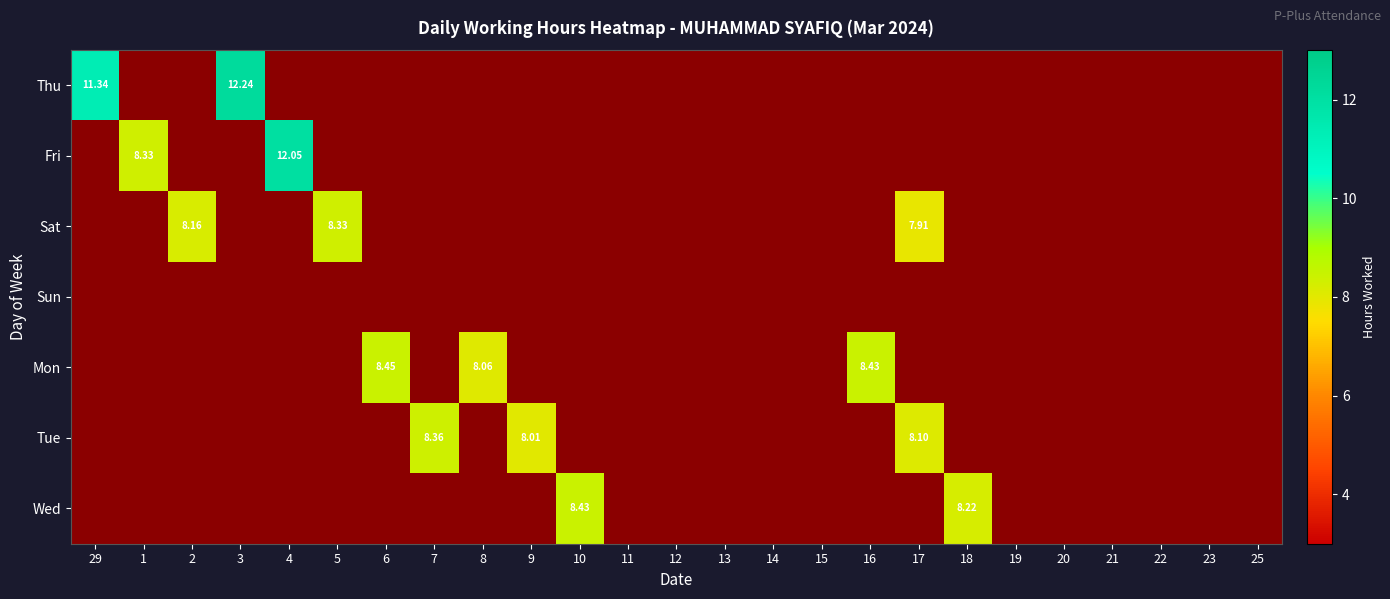

Between 8 and 12, which series saw the biggest shift?

Mon